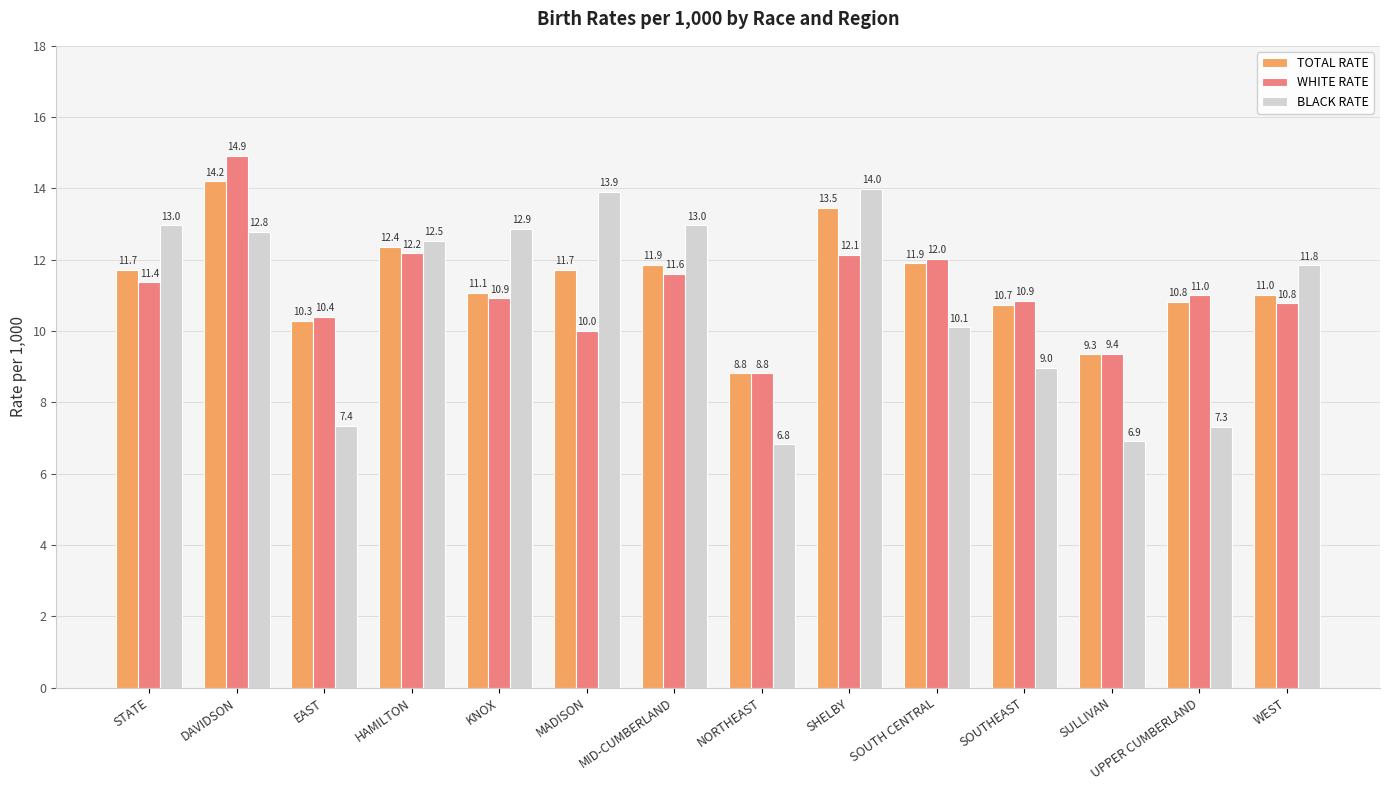

How many groups of bars are there?

14